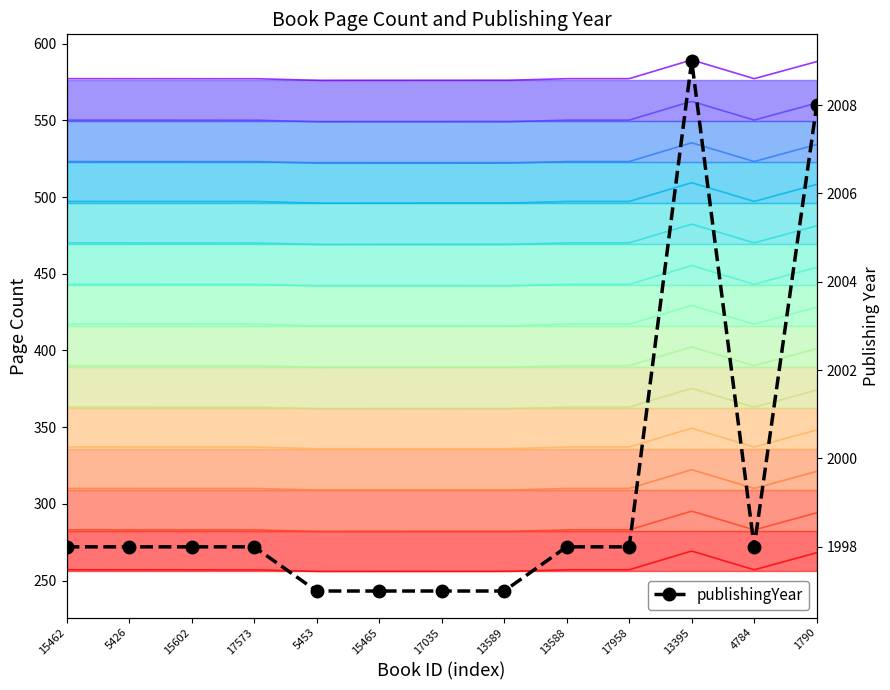

At which category does the data reach its first local valley?

4784